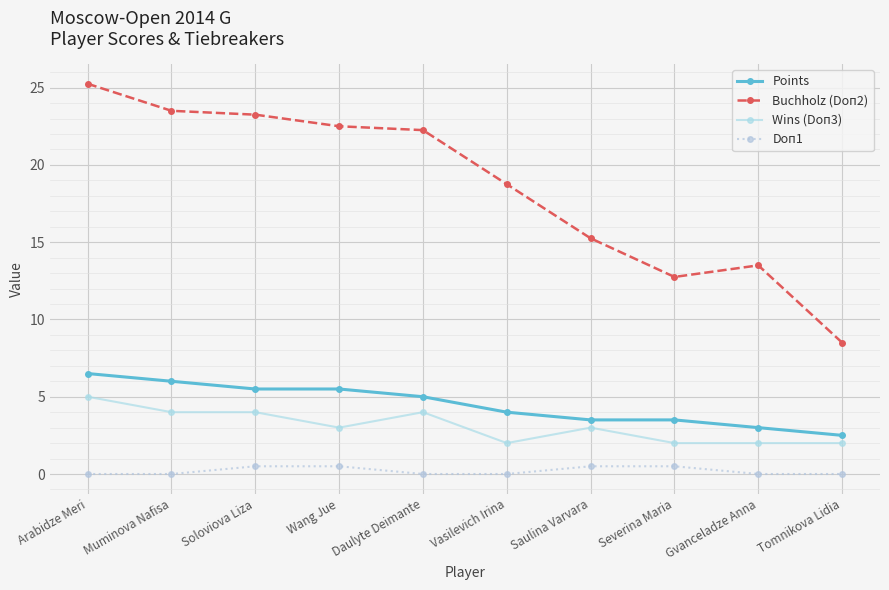

How many categories are shown in the chart?

10